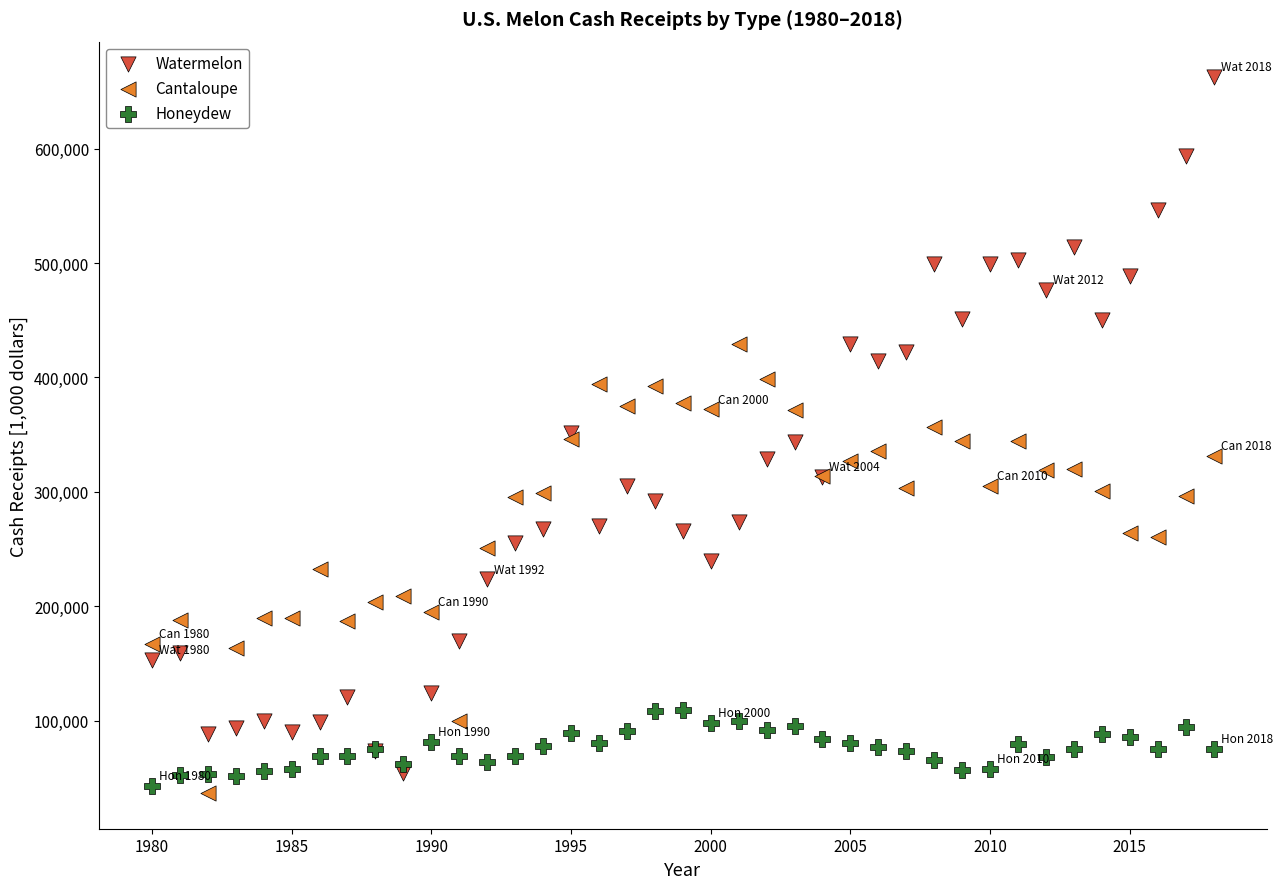

Which series has the widest spread of Y values?

Watermelon